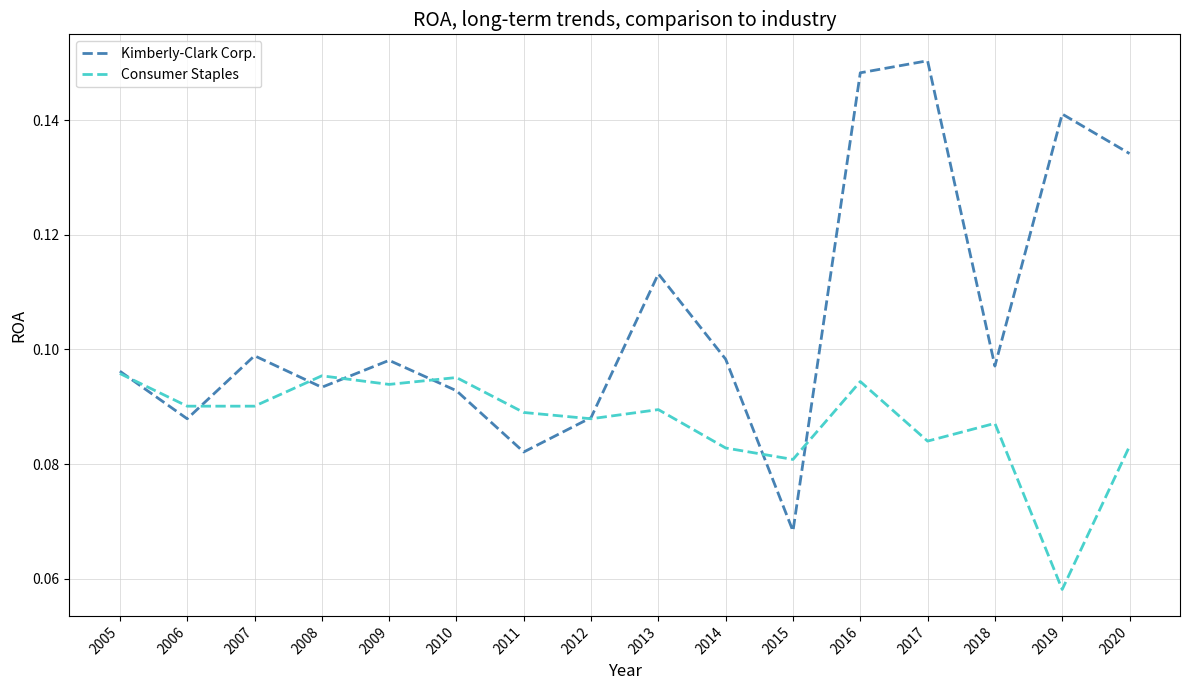

Which category has the lowest value in the Kimberly-Clark Corp. series?

2015